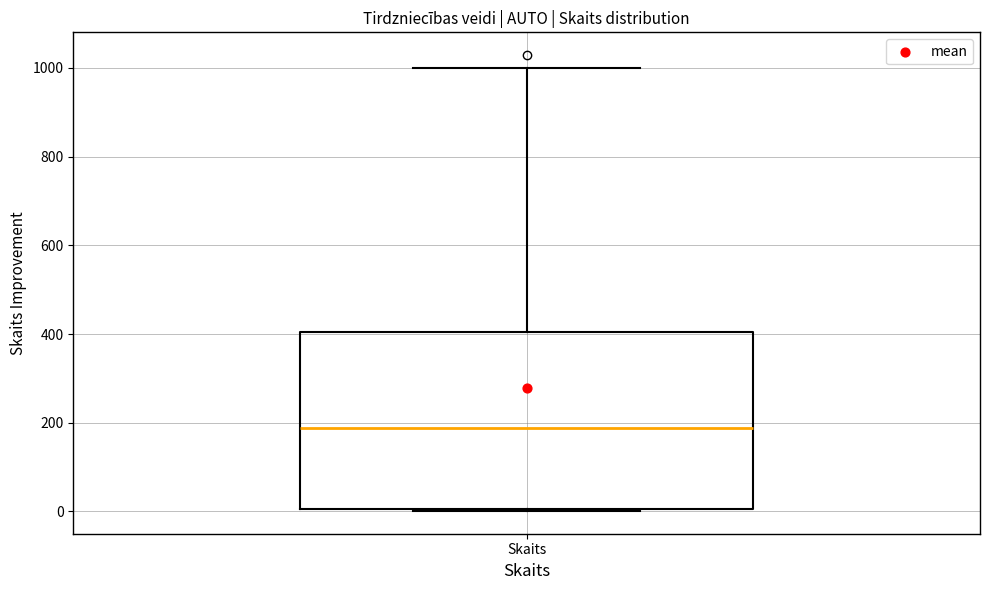

Transcribe this box plot: give where the median line is, the range the box spans, and where the two whiskers end, as read against the y-axis. The values are not printed on the chart, so give them approximately, as read against the axis.

median 180, box 0 to 400, whiskers 0 to 1000